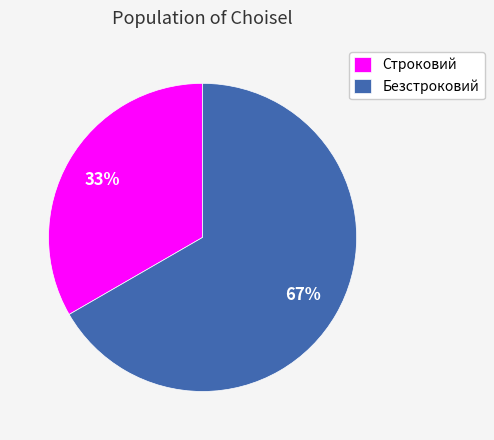

Do Безстроковий and Строковий together represent more than half of the pie?

Yes